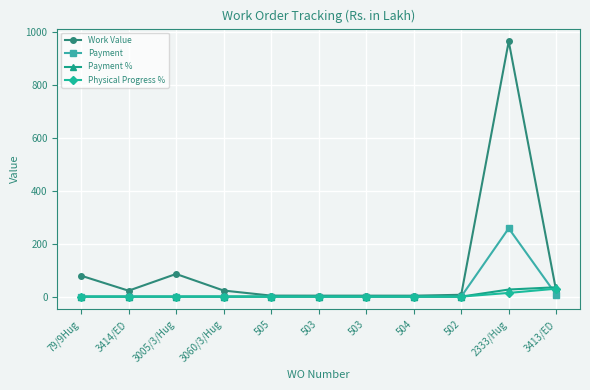

Is this an area chart (filled region under the line)?

No